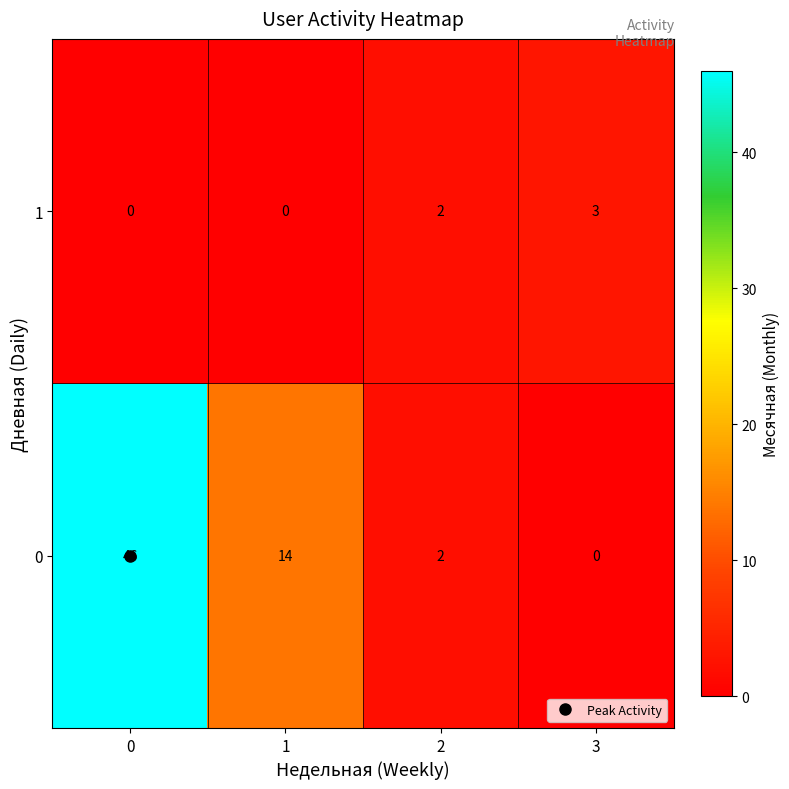

What is the maximum value for 1?

3